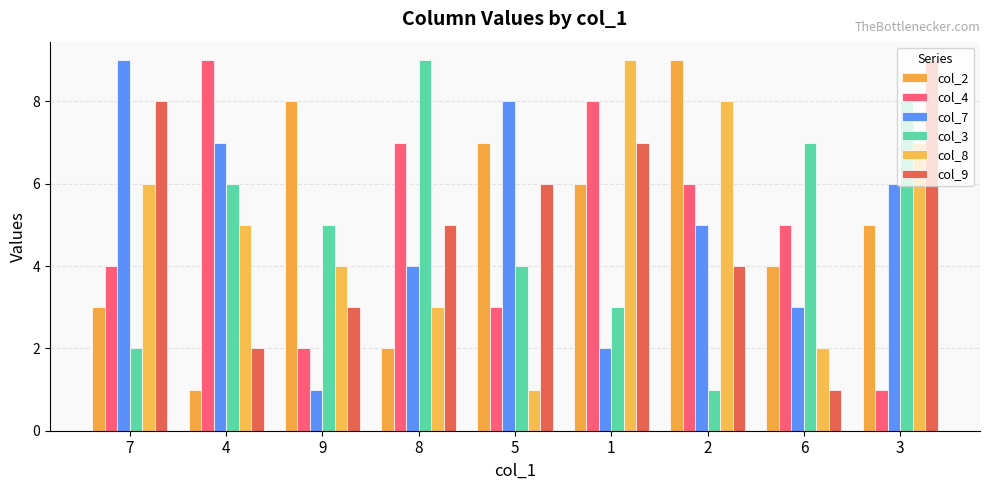

Reading right to left, what are all the values shown in this chart?

col_2: 3=5	6=4	2=9	1=6	5=7	8=2	9=8	4=1	7=3
col_4: 3=1	6=5	2=6	1=8	5=3	8=7	9=2	4=9	7=4
col_7: 3=6	6=3	2=5	1=2	5=8	8=4	9=1	4=7	7=9
col_3: 3=8	6=7	2=1	1=3	5=4	8=9	9=5	4=6	7=2
col_8: 3=7	6=2	2=8	1=9	5=1	8=3	9=4	4=5	7=6
col_9: 3=9	6=1	2=4	1=7	5=6	8=5	9=3	4=2	7=8